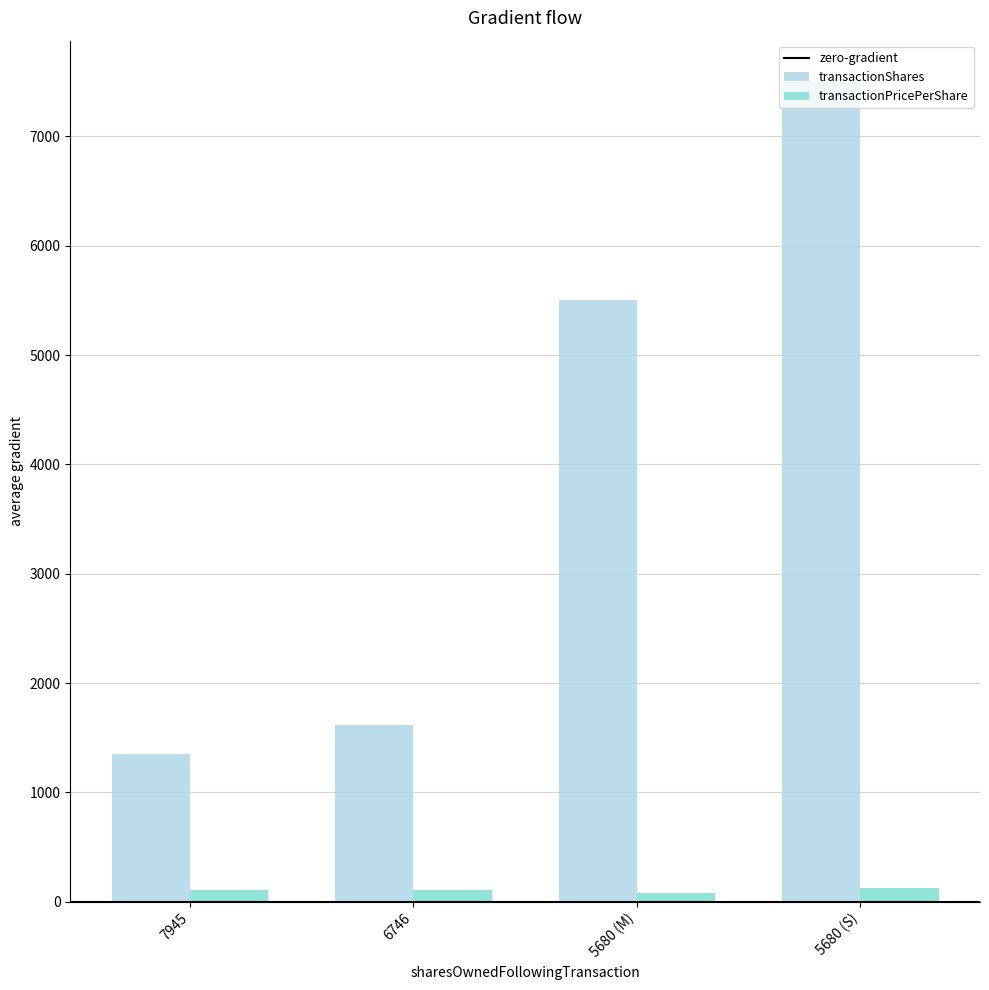

Which series has the largest total across all categories?

transactionShares